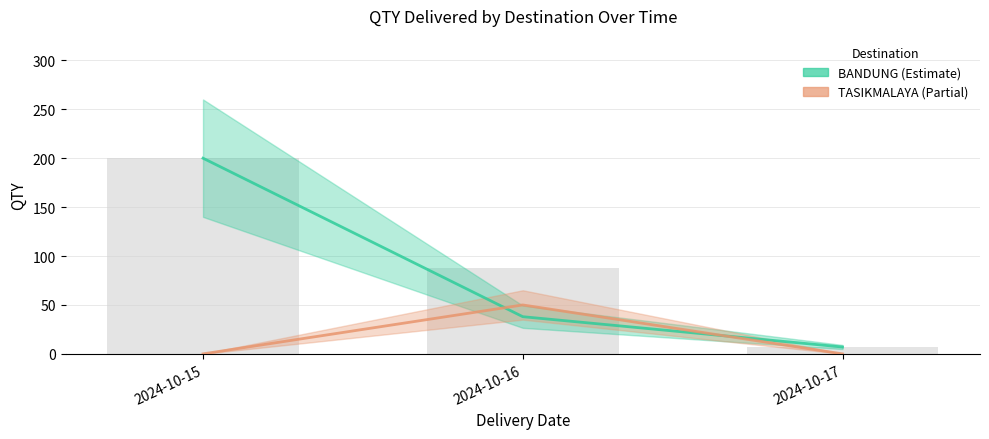

Is the value of TASIKMALAYA at 2024-10-16 greater than the value of BANDUNG at 2024-10-17?

Yes